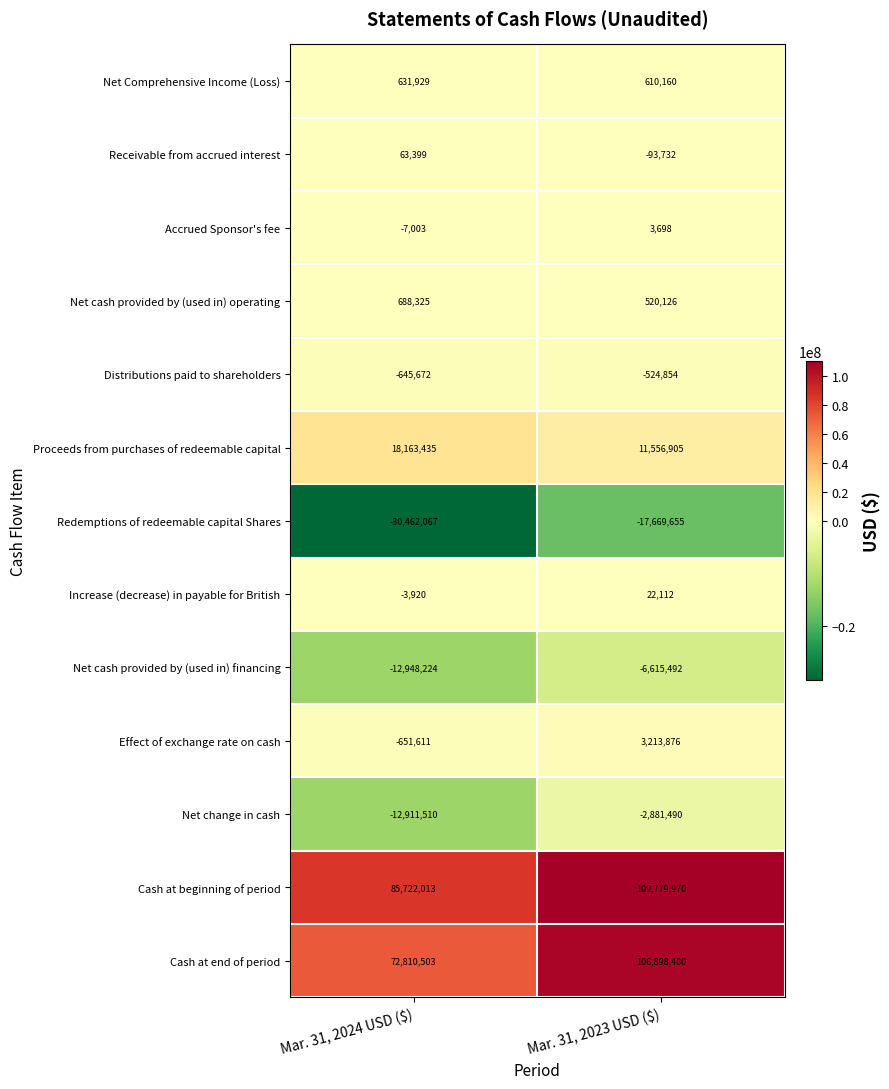

Reading left to right, list all the values displayed in this chart.

Net Comprehensive Income (Loss): 631929	610160
Receivable from accrued interest: 63399	-93732
Accrued Sponsor's fee: -7003	3698
Net cash provided by (used in) operating: 688325	520126
Distributions paid to shareholders: -645672	-524854
Proceeds from purchases of redeemable capital: 18163435	11556905
Redemptions of redeemable capital Shares: -30462067	-17669655
Increase (decrease) in payable for British: -3920	22112
Net cash provided by (used in) financing: -12948224	-6615492
Effect of exchange rate on cash: -651611	3213876
Net change in cash: -12911510	-2881490
Cash at beginning of period: 85722013	109779970
Cash at end of period: 72810503	106898480